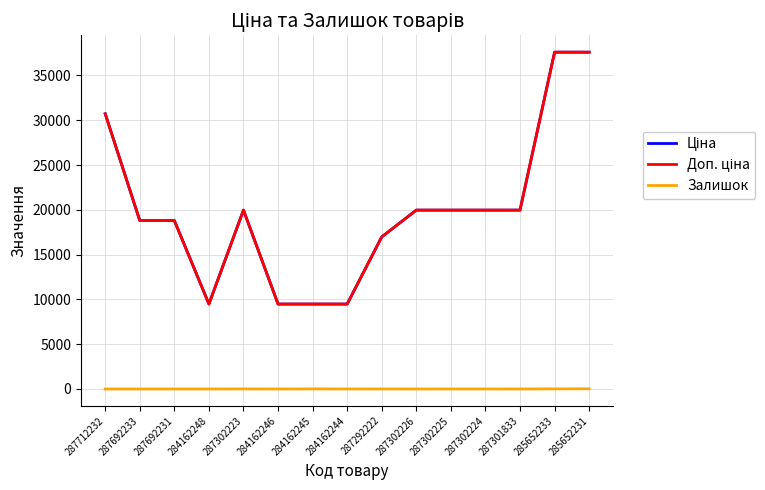

How many interior local valleys does the Залишок series have?

4